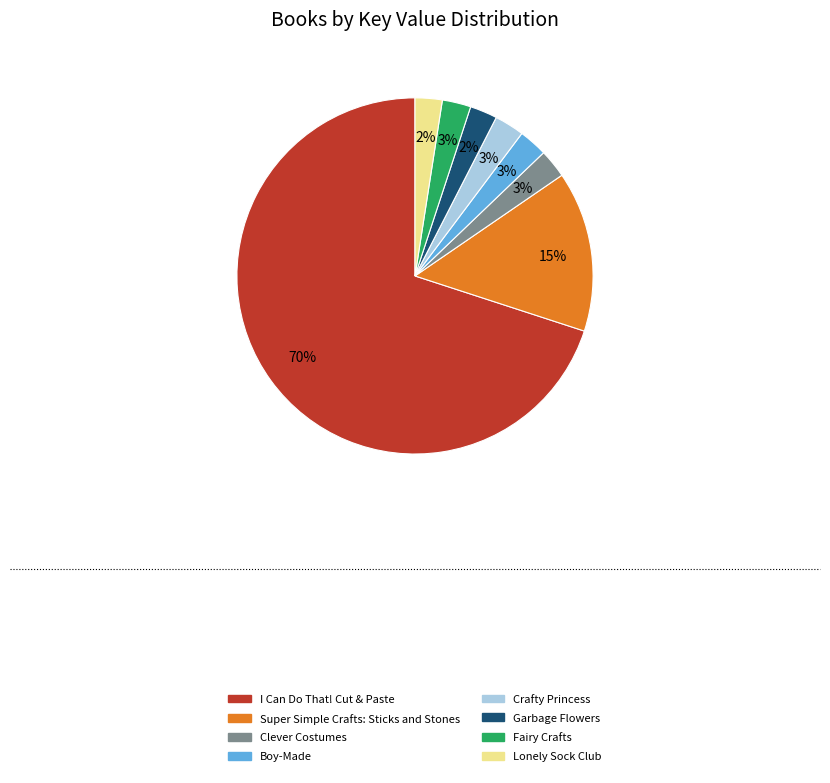

True or false: Super Simple Crafts: Sticks and Stones accounts for 15% of the total.

True